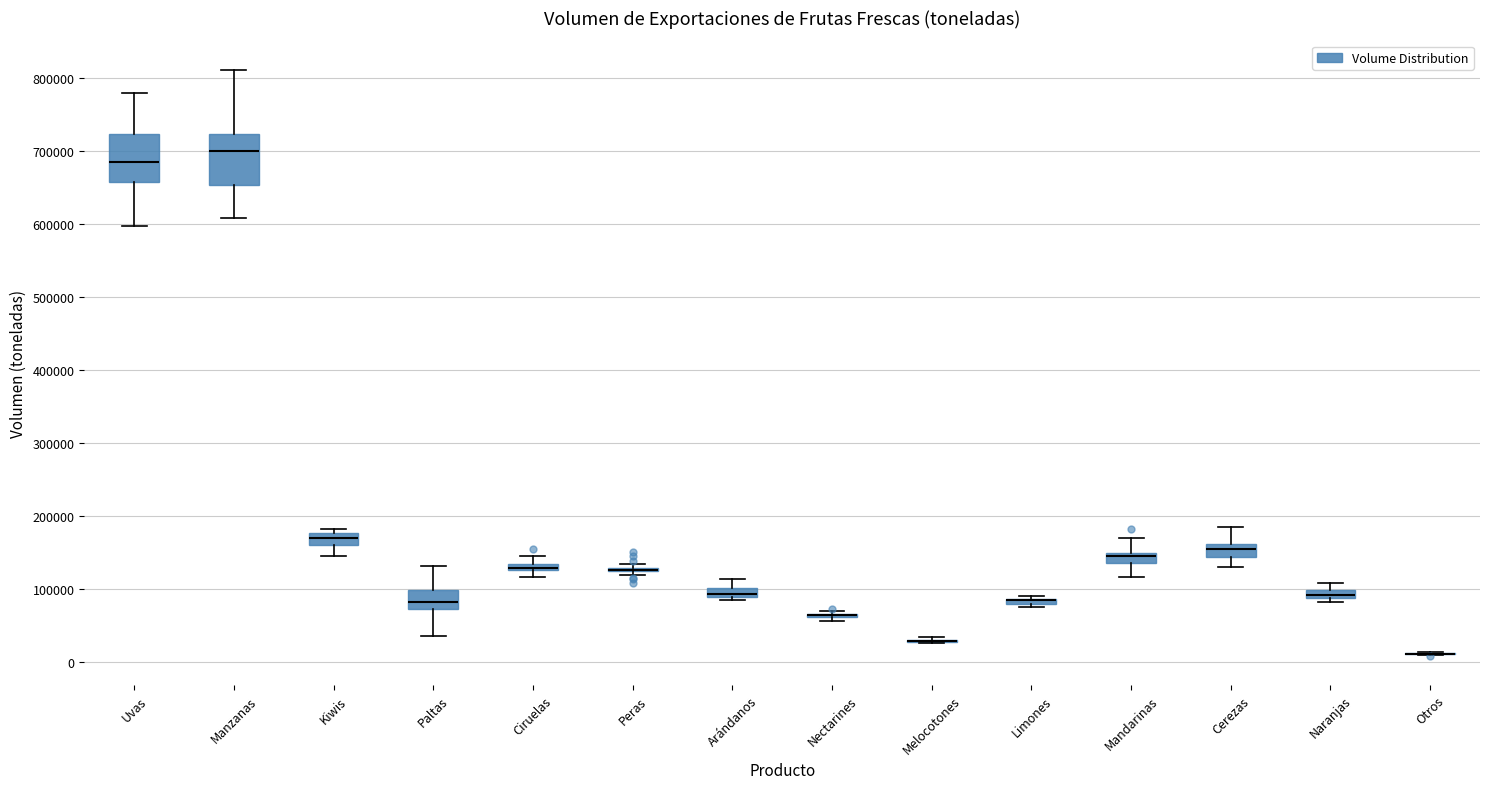

Where does the median line of the box for Paltas sit on the y-axis? The values are not printed on the chart, so give them approximately, as read against the axis.

80000